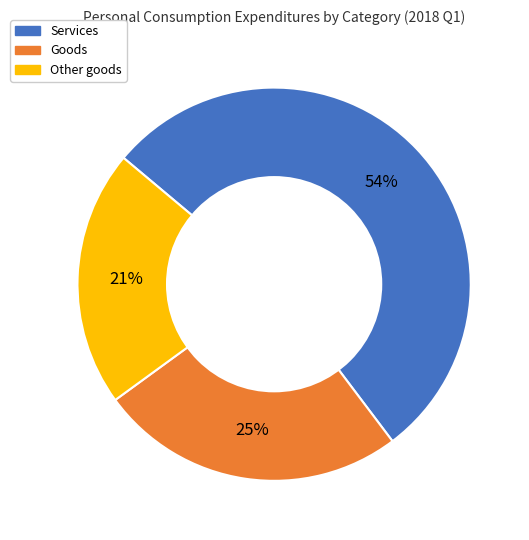

Is it true that Other goods is 21% of the pie?

True